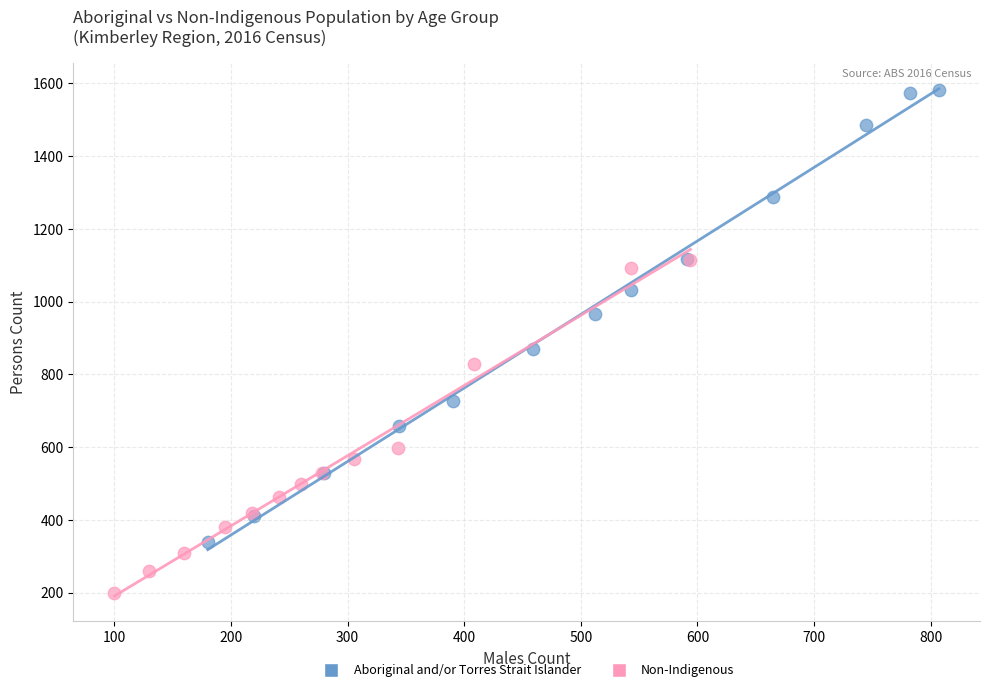

Which series reaches the maximum Y coordinate?

Aboriginal and/or Torres Strait Islander